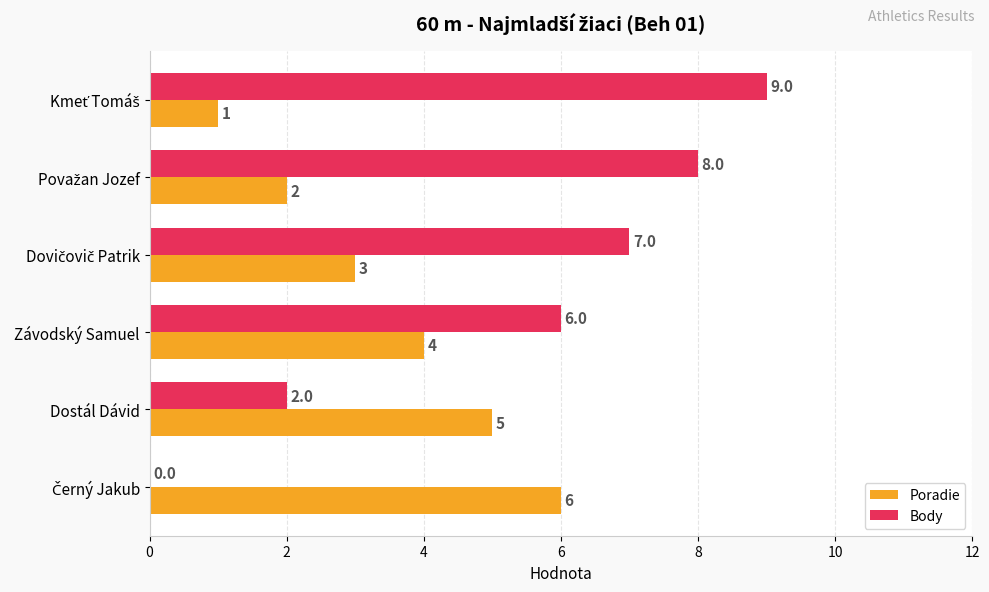

What are all the series names shown in the legend?

Poradie, Body